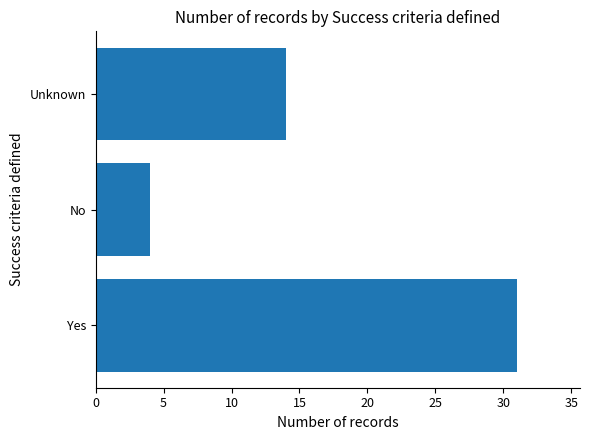

Which has a higher value, Unknown or No?

Unknown